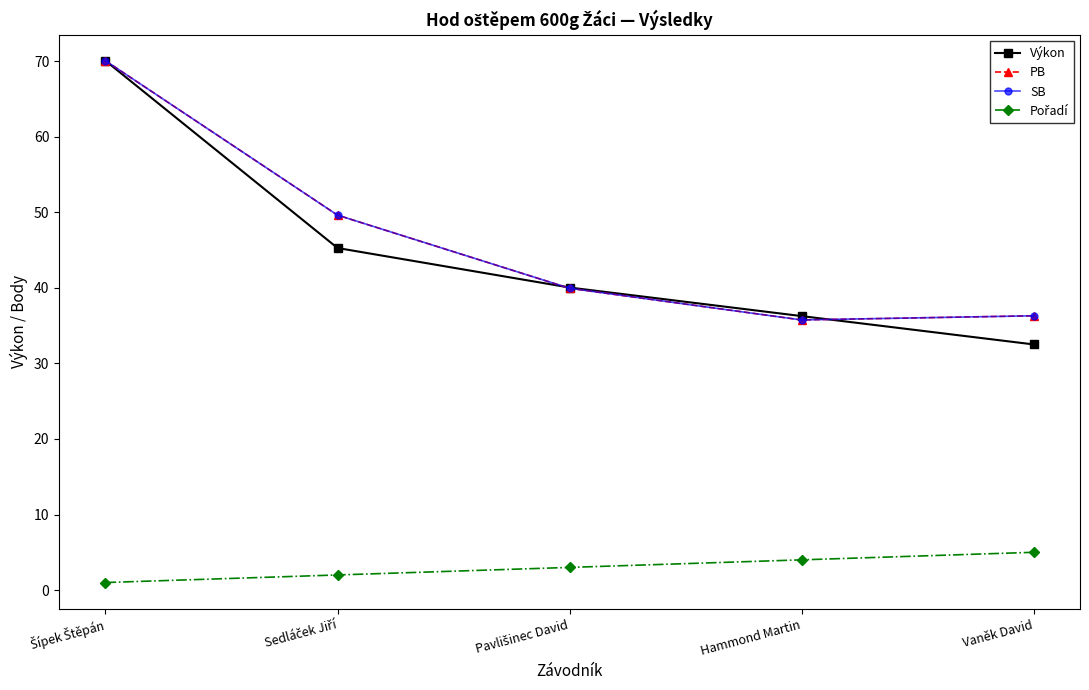

The Pořadí series shows 3.0 at Pavlišinec David. True or false?

True